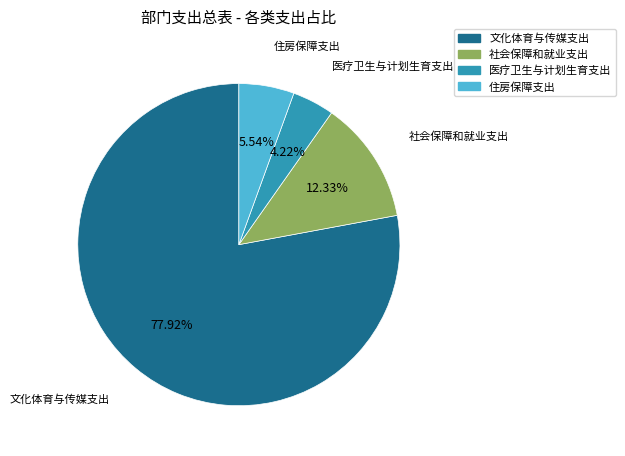

Which slice is the smallest?

医疗卫生与计划生育支出